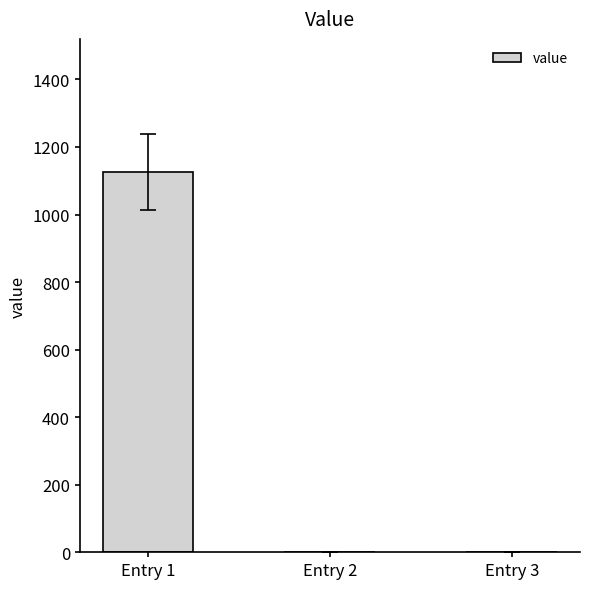

Is it true that the value at Entry 1 is 571?

False